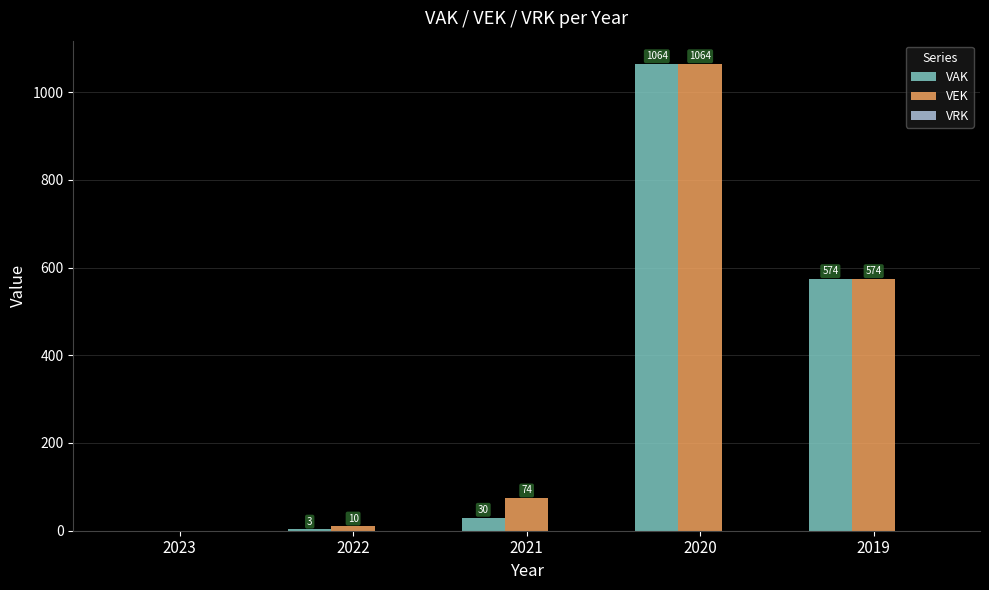

What is the maximum value shown in the chart?

1064